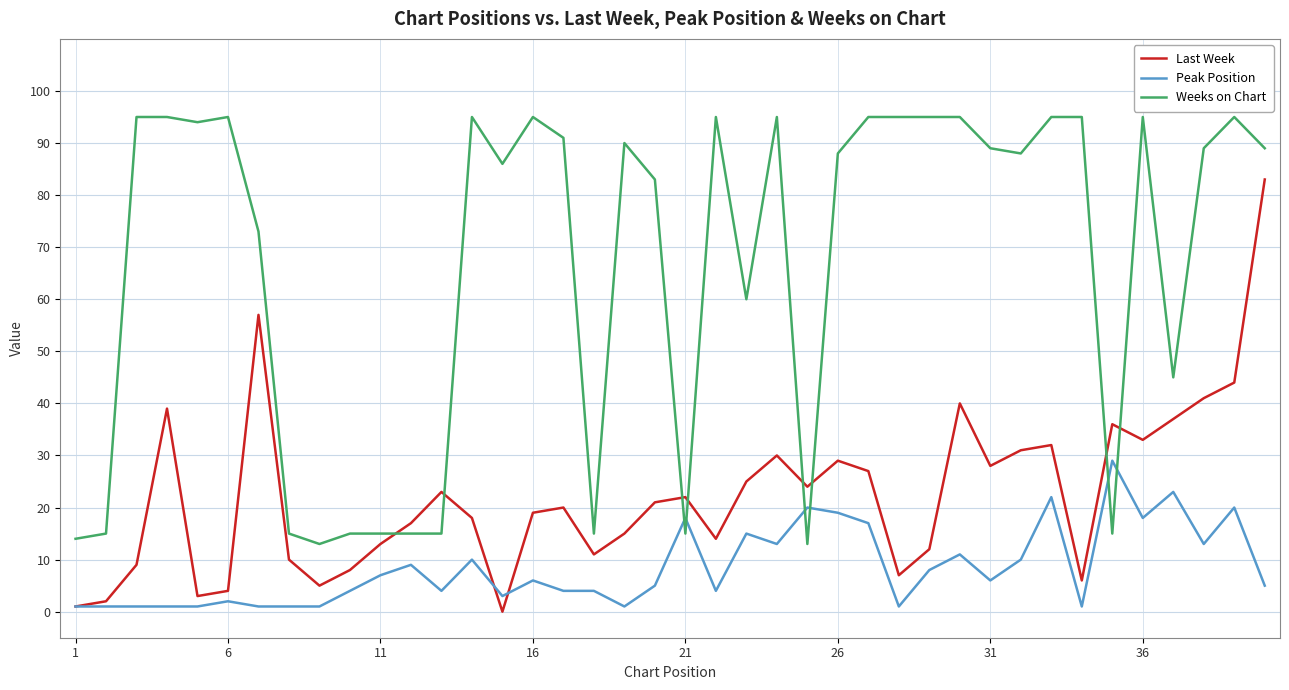

What is the greatest value displayed?

95